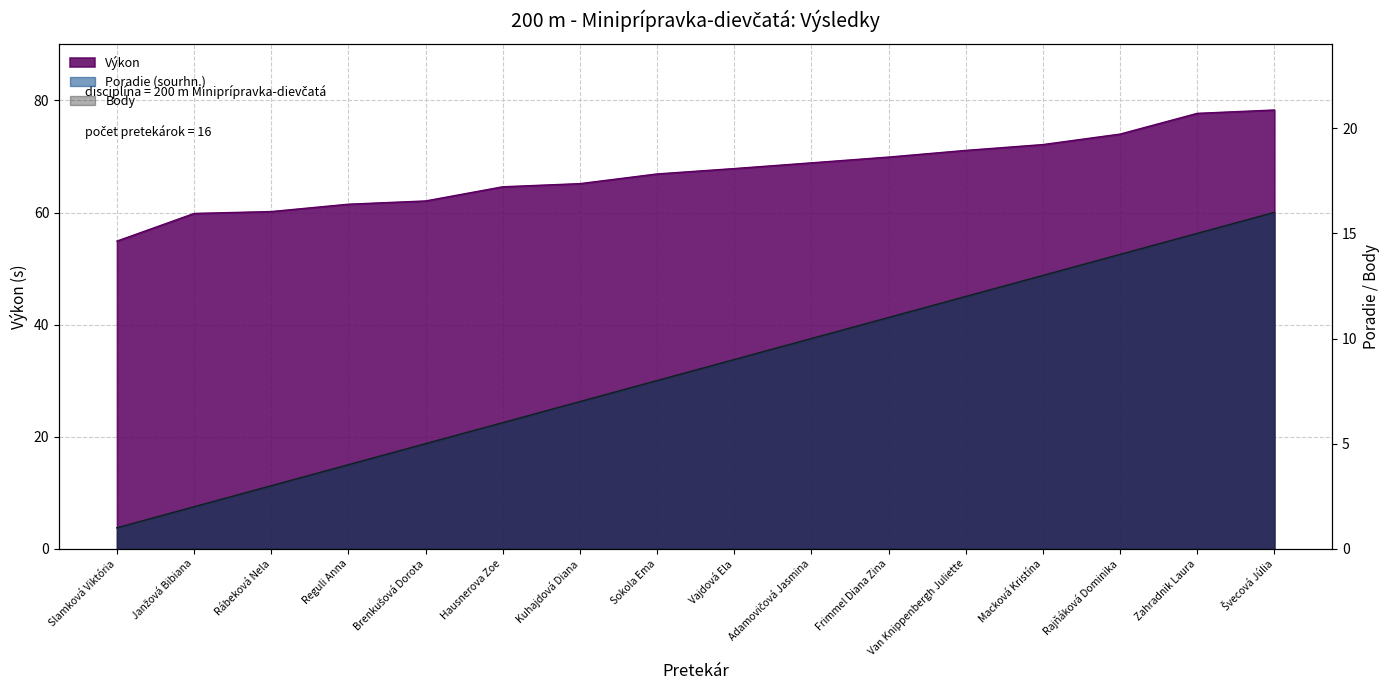

What is the value of the Poradie (sourhn.) point at the 13th from the left?

13.0